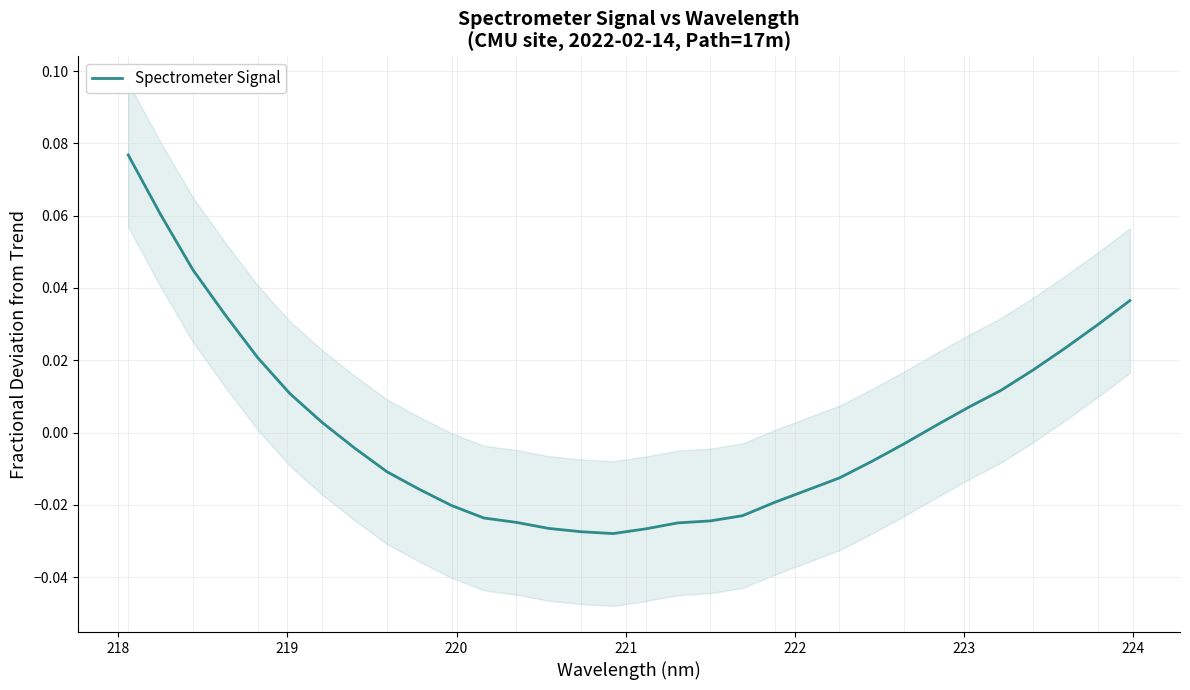

Reading left to right, extract all data points from this chart.

0.1	0.1	0.0	0.0	0.0	0.0	0.0	-0.0	-0.0	-0.0	-0.0	-0.0	-0.0	-0.0	-0.0	-0.0	-0.0	-0.0	-0.0	-0.0	-0.0	-0.0	-0.0	-0.0	-0.0	0.0	0.0	0.0	0.0	0.0	0.0	0.0